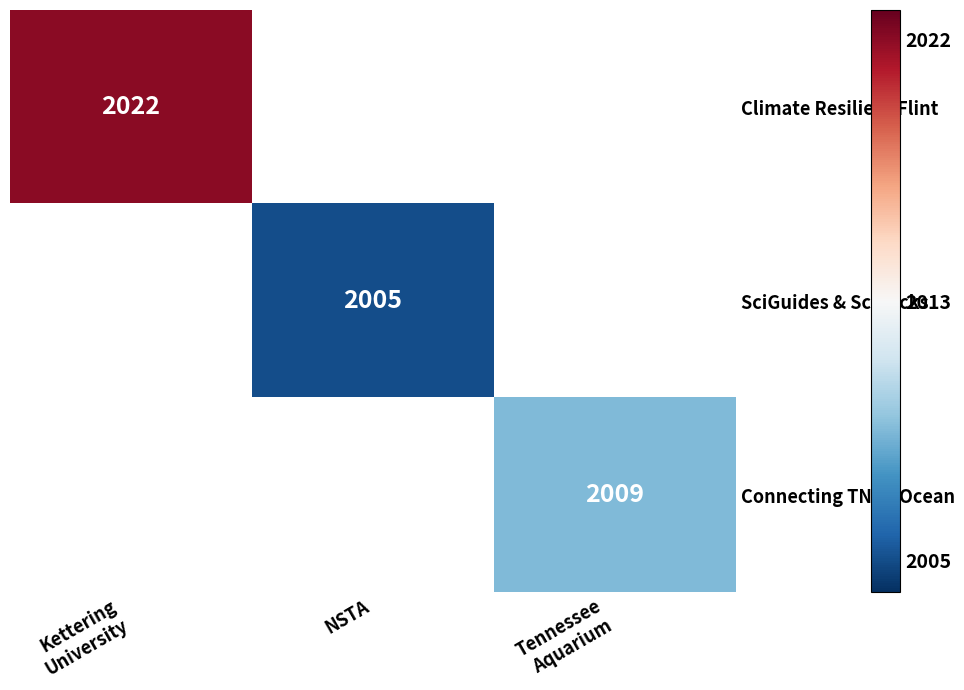

How many data points does each series have?

3